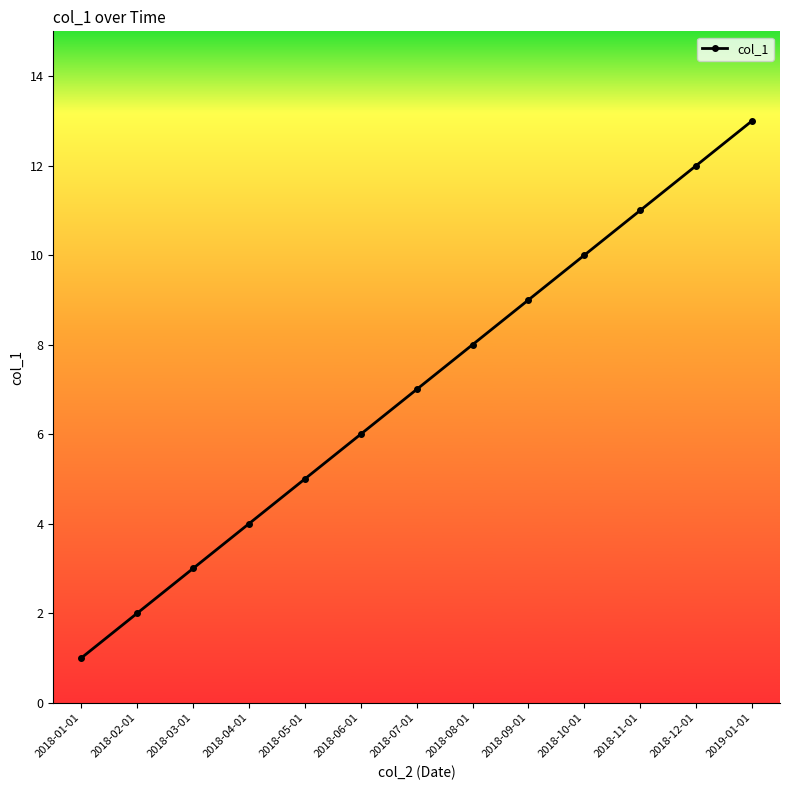

Where is the data nearest to the value 7?

2018-07-01